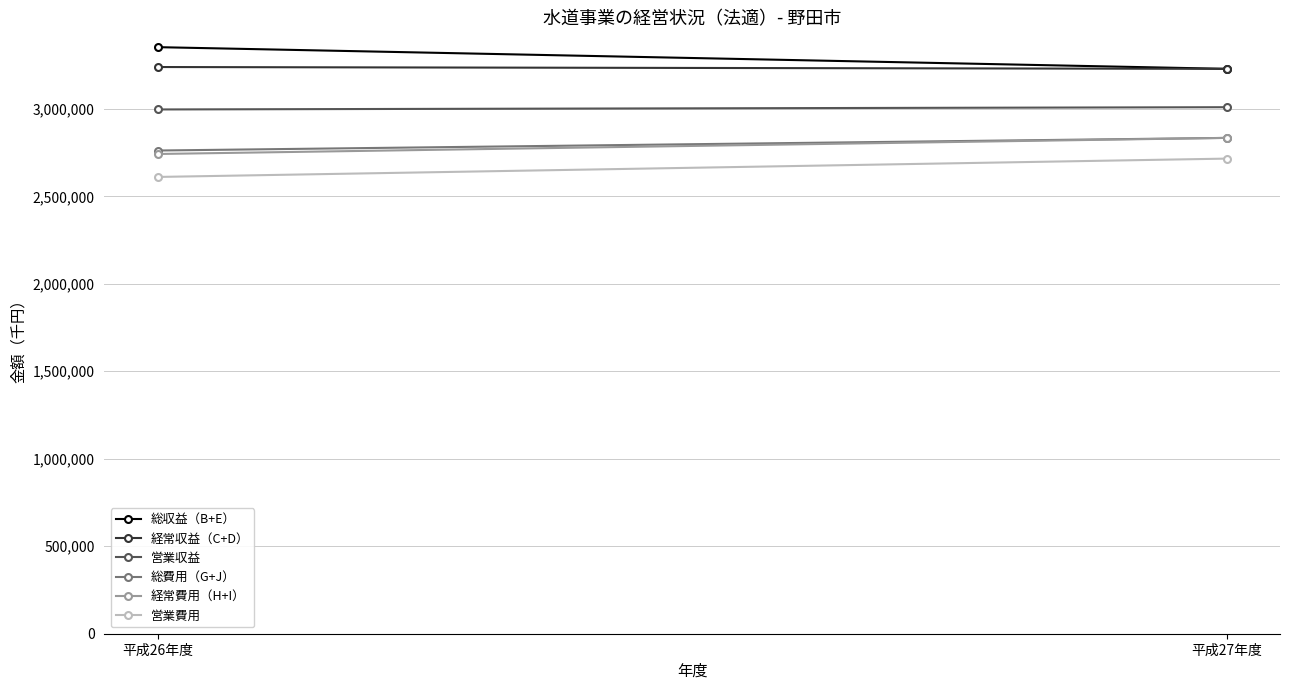

At which label does 経常収益（C+D） reach its peak?

平成26年度